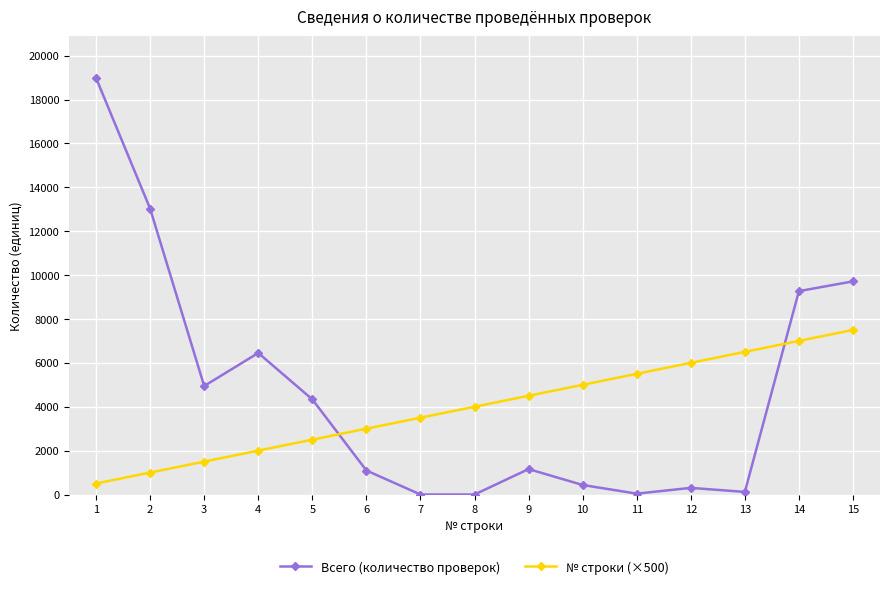

Which series has the largest total across all categories?

Всего (количество проверок)